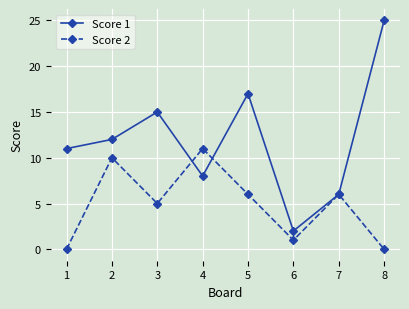

Is this an area chart (filled region under the line)?

No